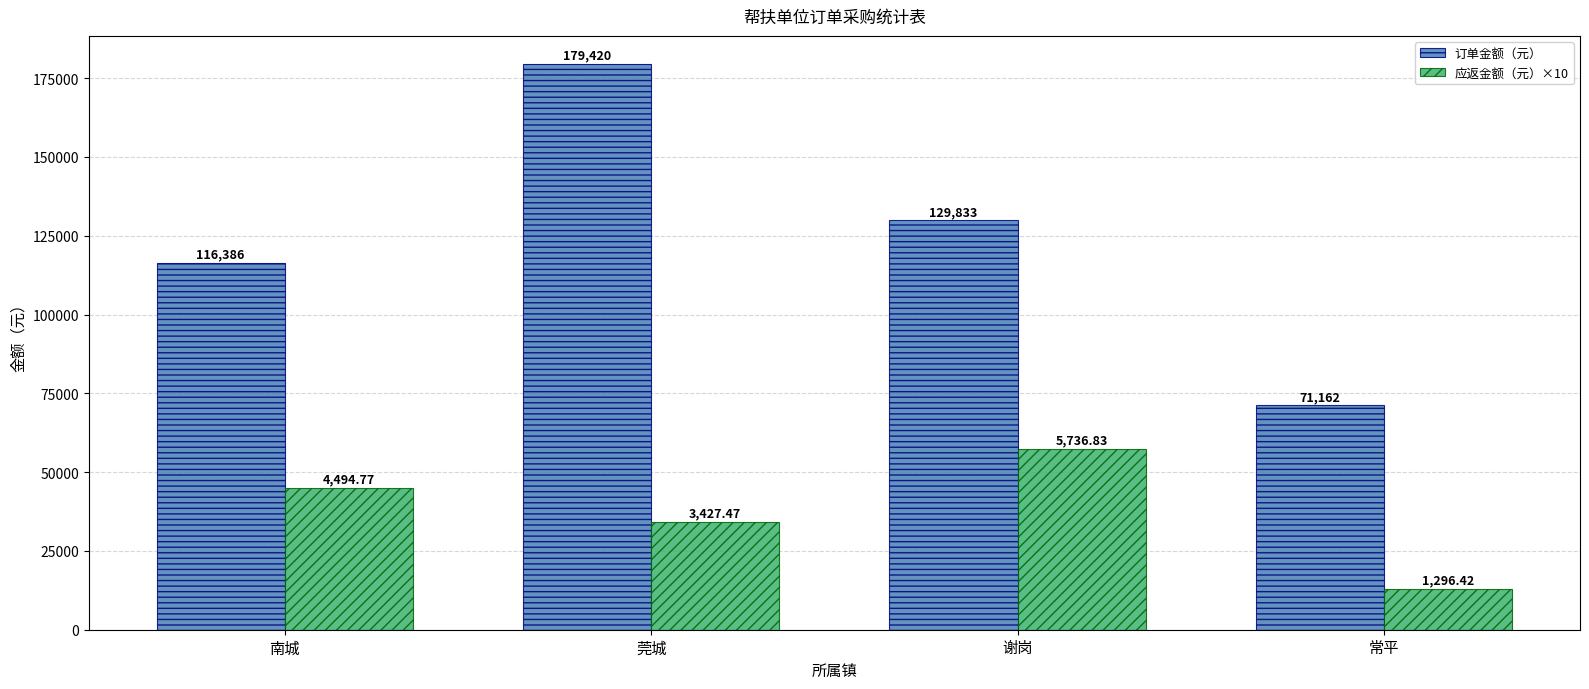

Reading right to left, extract all data points from this chart.

订单金额（元）: 71162.0	129833.0	179420.0	116386.0
应返金额（元）×10: 12964.2	57368.3	34274.7	44947.7